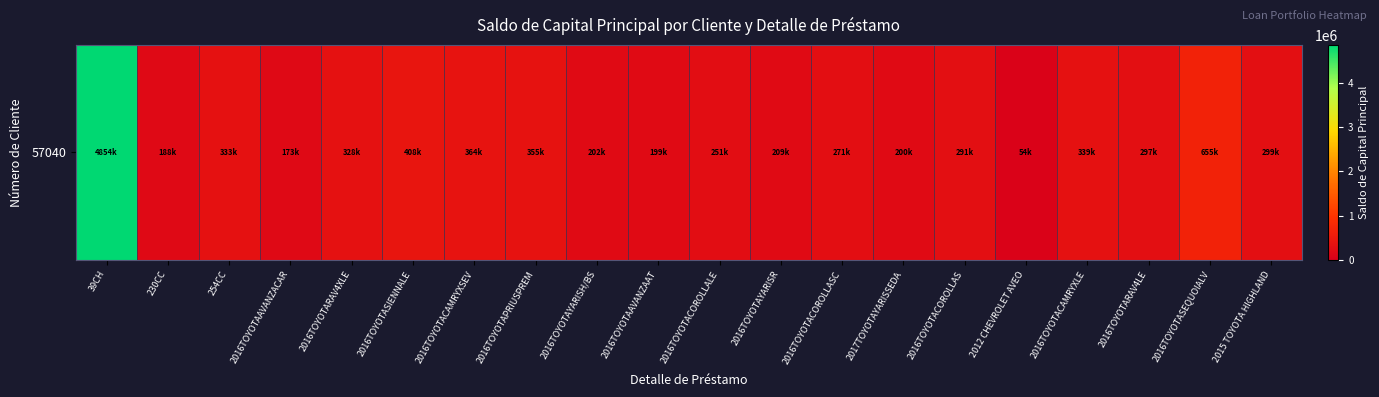

The value at 2016TOYOTARAV4XLE is 552971.9. True or false?

False